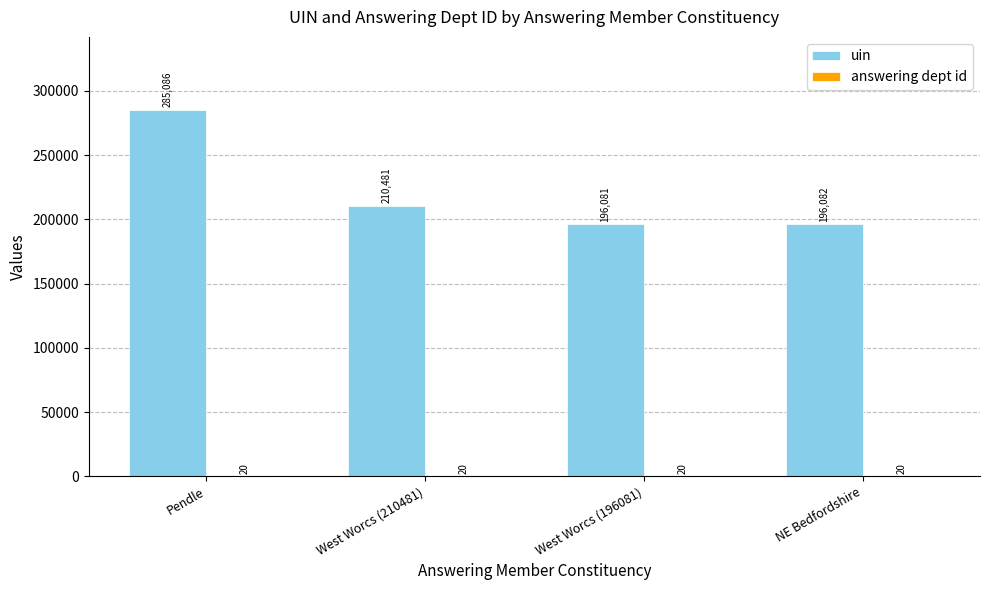

What value does the uin series have at Pendle?

285086